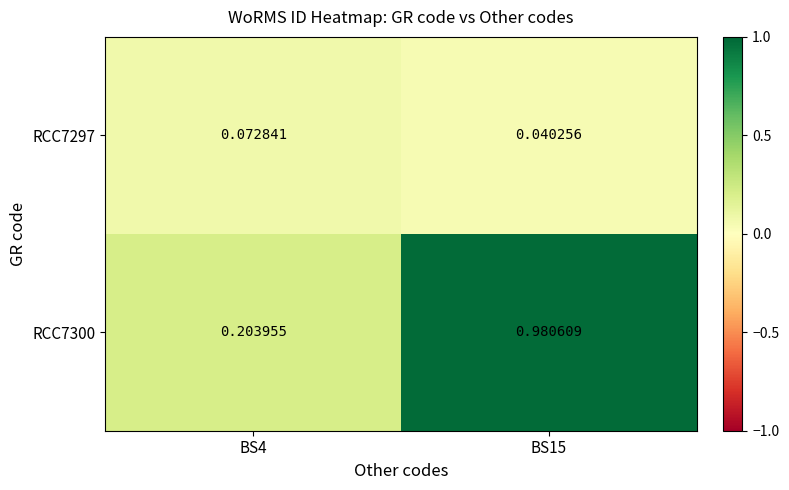

Is the value of RCC7300 at BS15 greater than the value of RCC7297 at BS15?

Yes